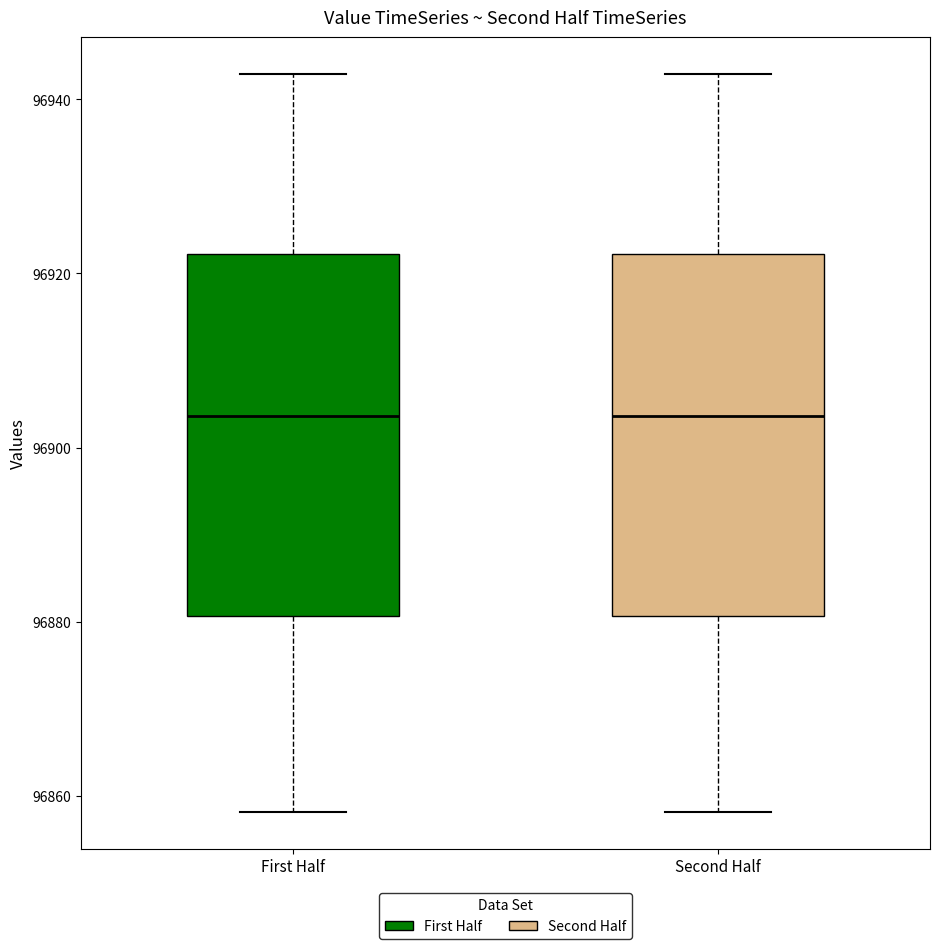

Reading left to right, read every box against the y-axis: the position of its median line, the range the box covers, and the ends of its whiskers. The values are not printed on the chart, so give them approximately, as read against the axis.

First Half: median 96904, box 96880 to 96922, whiskers 96858 to 96942
Second Half: median 96904, box 96880 to 96922, whiskers 96858 to 96942